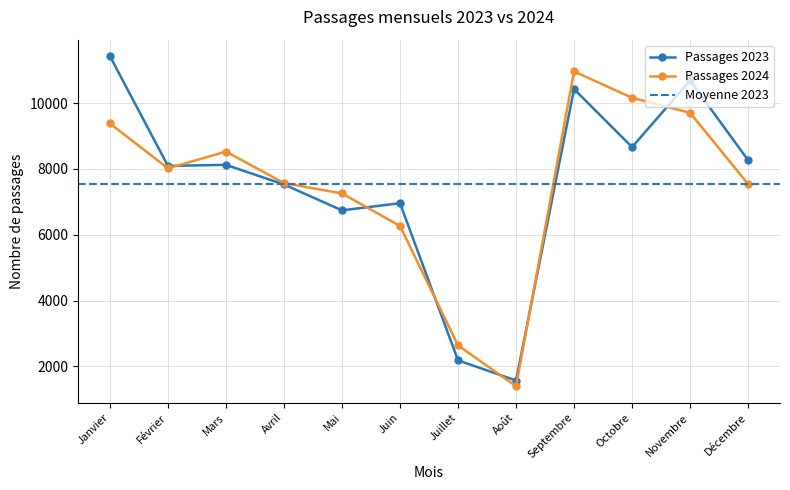

What is the label of the 11th point from the left?

Novembre